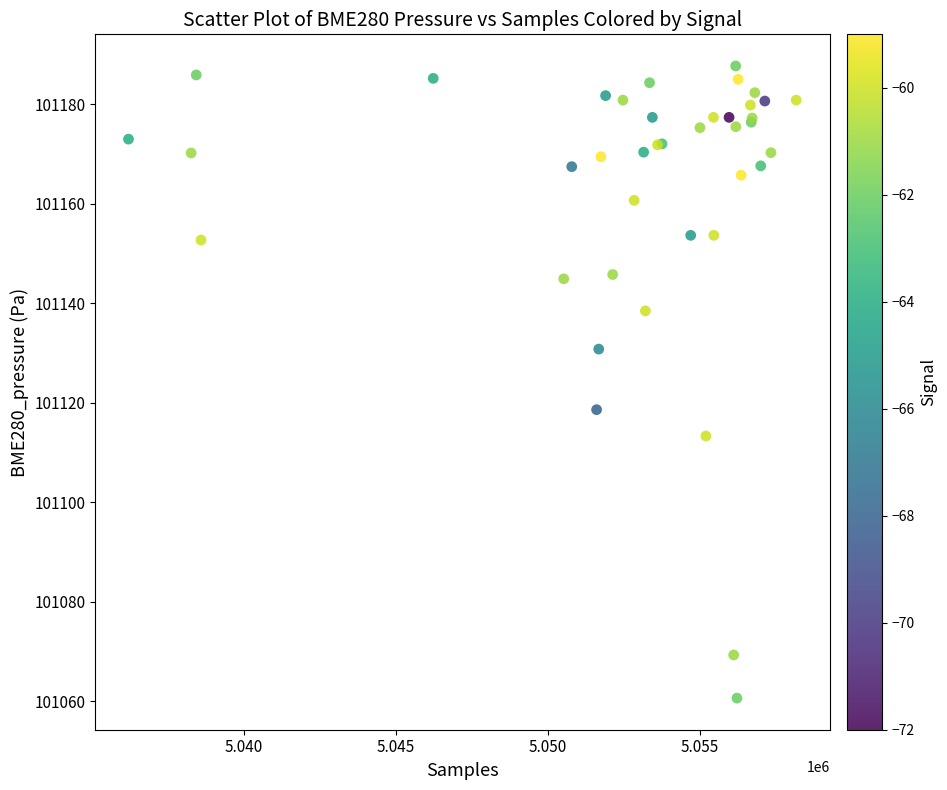

What Y value in the scatter plot is closest to 101124?

101118.6